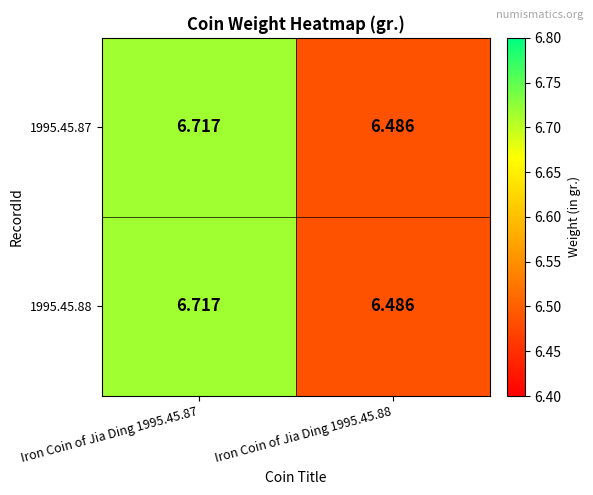

At which category is the sum across all series the highest?

Iron Coin of Jia Ding 1995.45.87